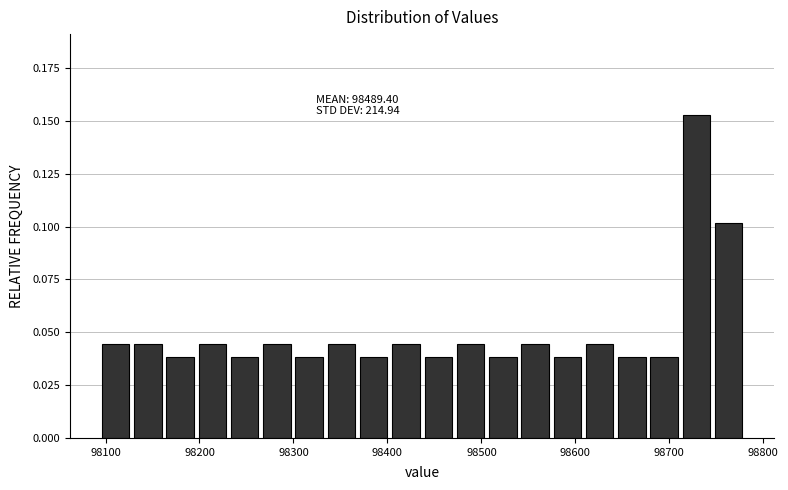

Around what value on the x-axis is the tallest bar? Give the approximate position of its centre, as read against the axis.

98730